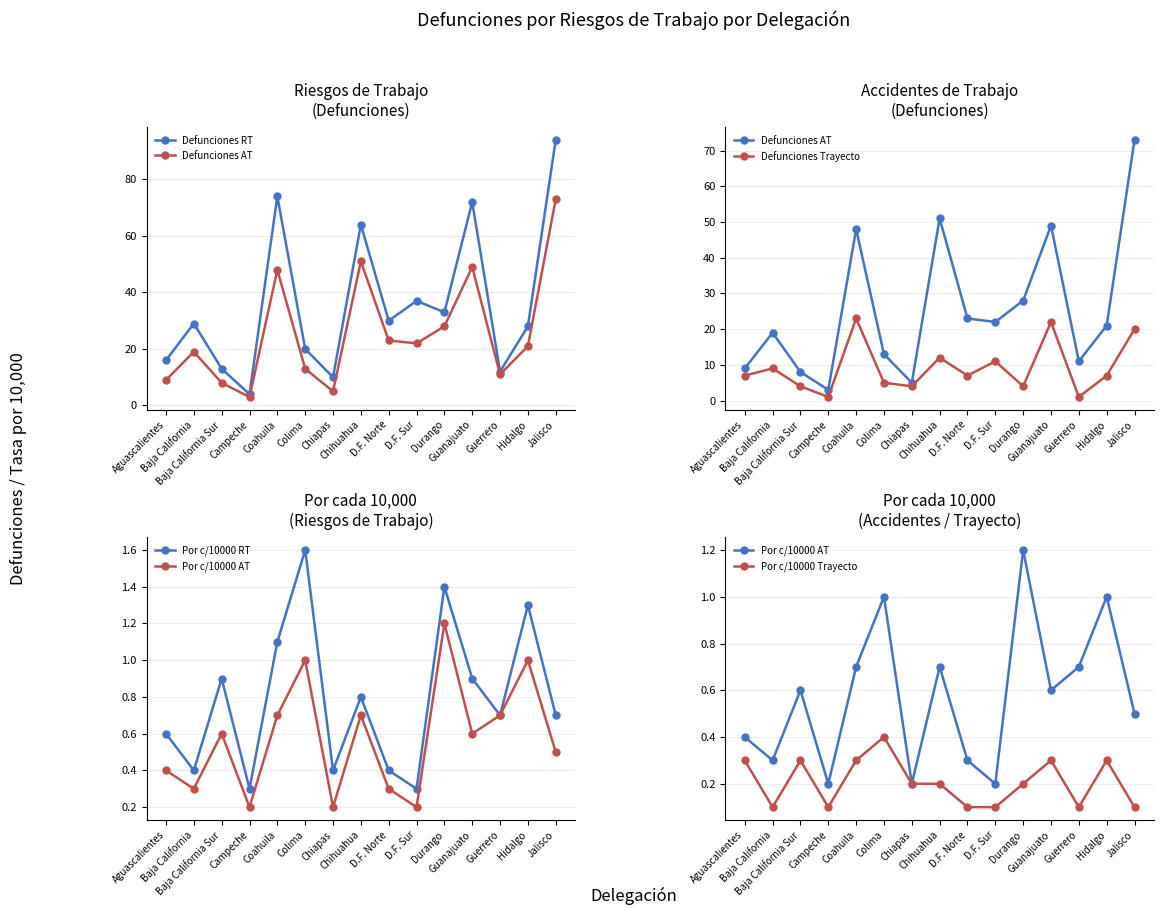

What is the value of the Defunciones AT point at the 10th from the left?

22.0